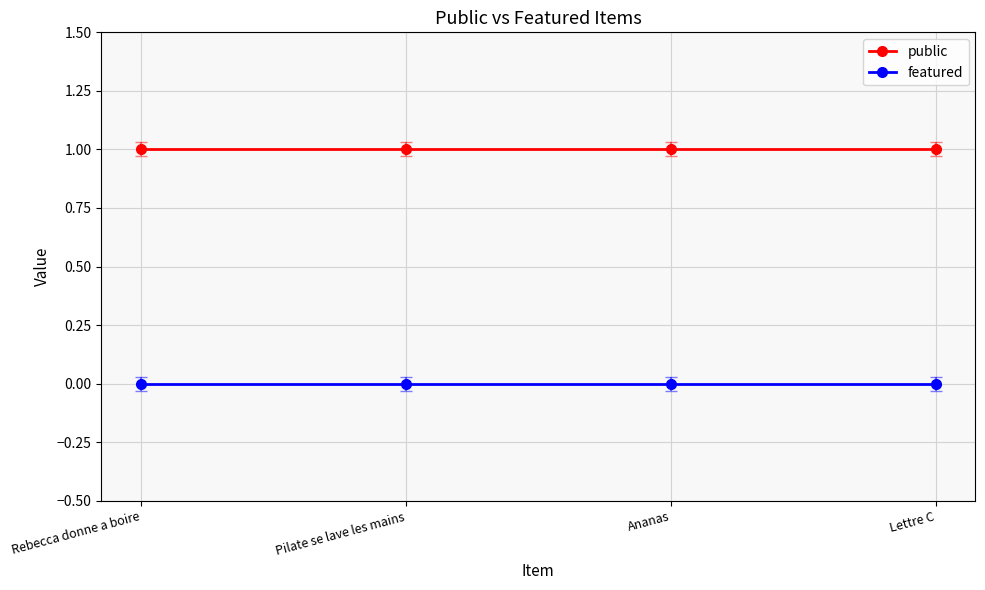

True or false: featured and public intersect in this chart.

False